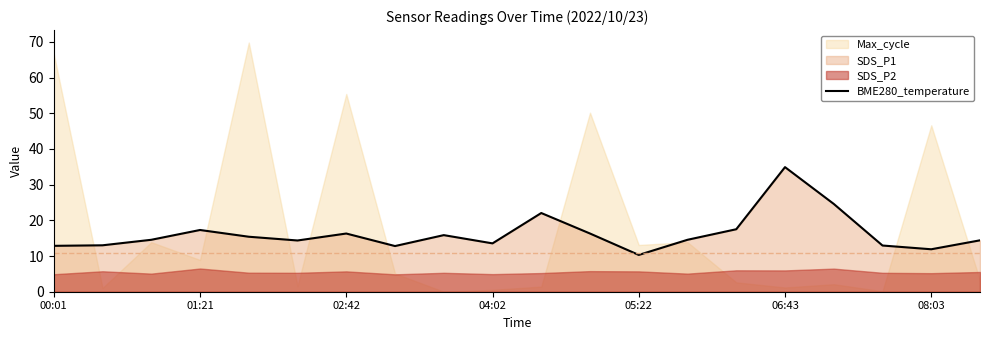

How many values are below 14?

7